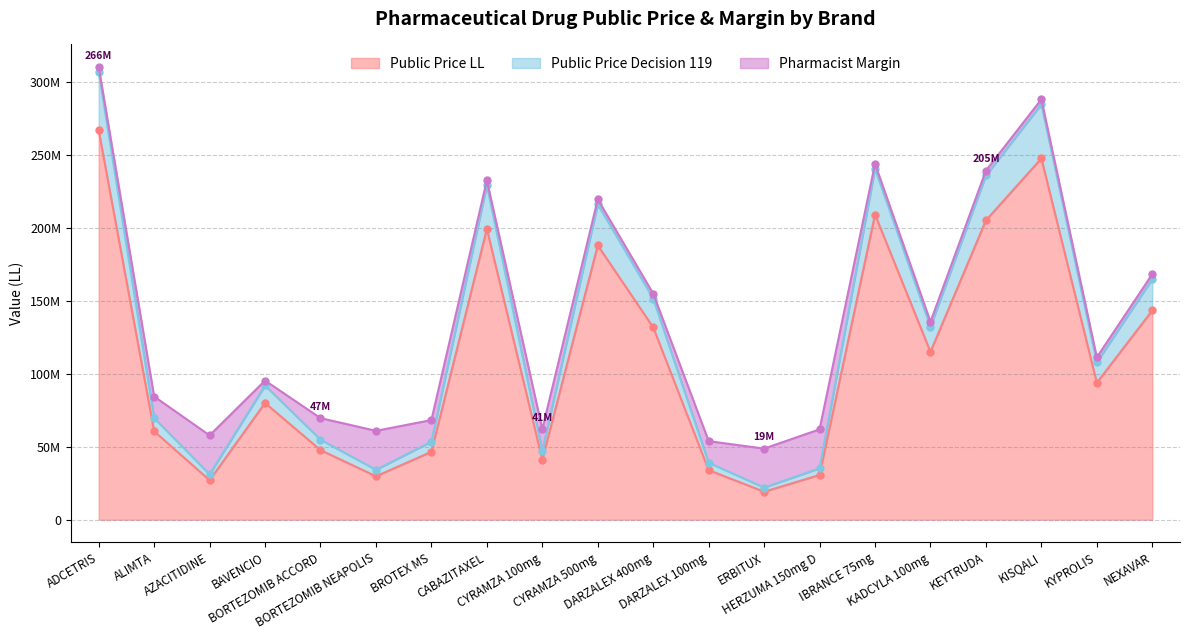

How many values in the Public Price LL series exceed 93874546?

10